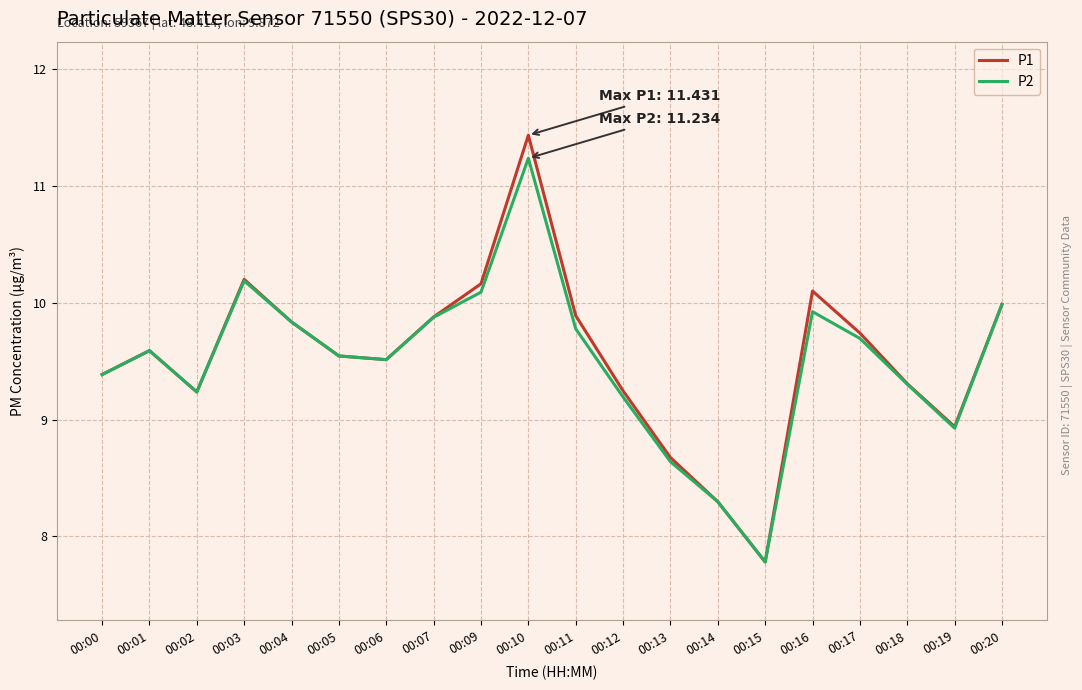

Count the number of data series in this chart.

2